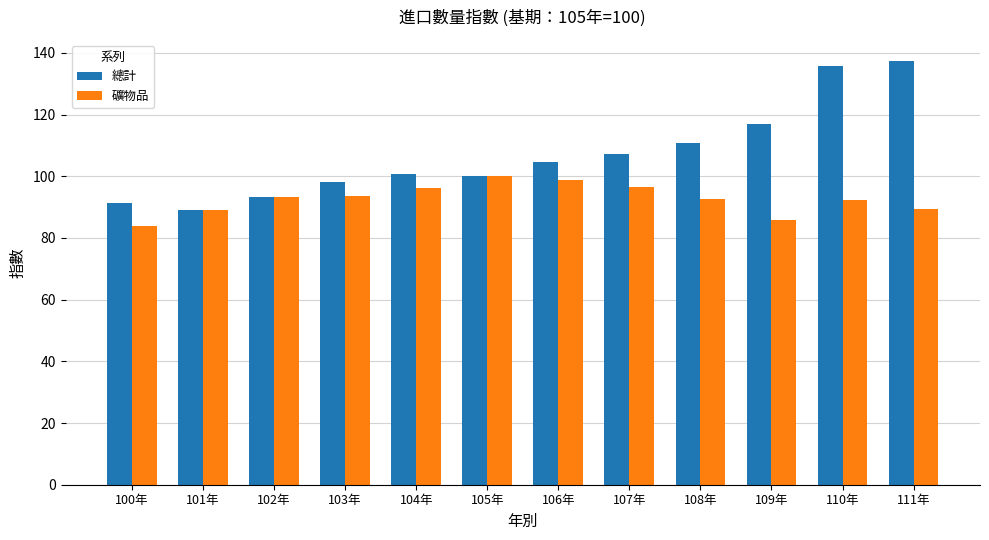

What is the label of the 5th bar from the left?

104年